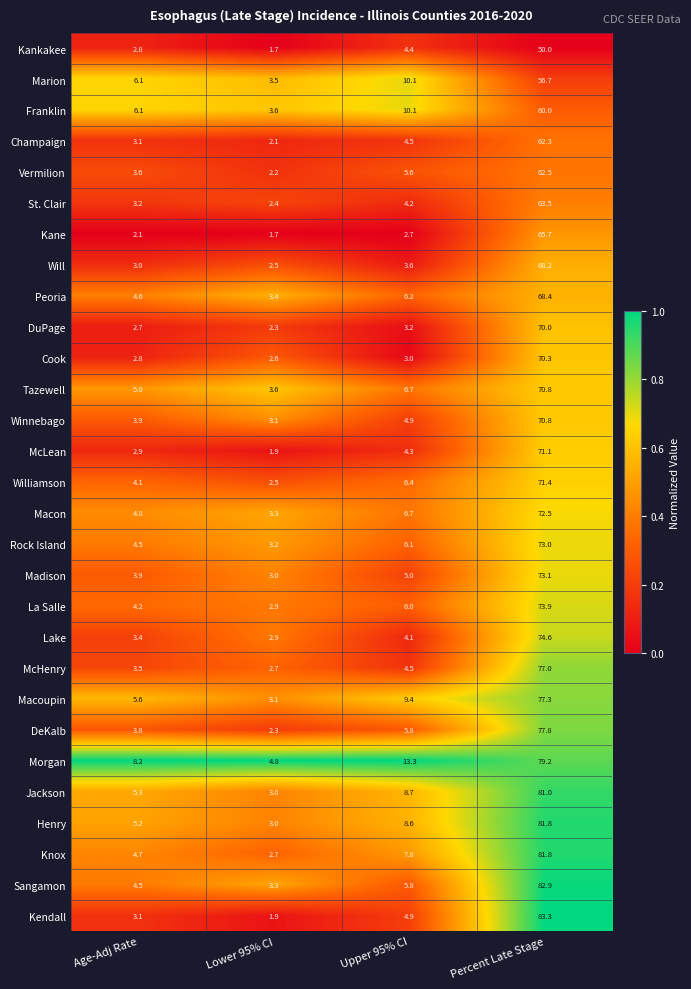

What is the maximum value shown in the chart?

83.3